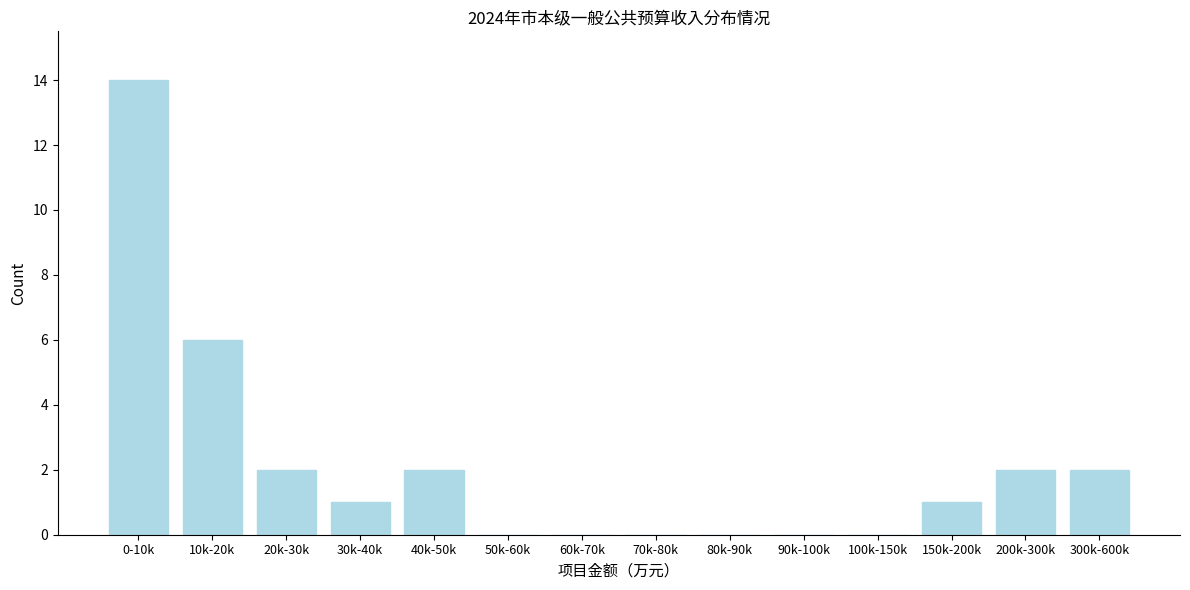

Reading right to left, list all the values displayed in this chart.

300k-600k=2	200k-300k=2	150k-200k=1	100k-150k=0	90k-100k=0	80k-90k=0	70k-80k=0	60k-70k=0	50k-60k=0	40k-50k=2	30k-40k=1	20k-30k=2	10k-20k=6	0-10k=14